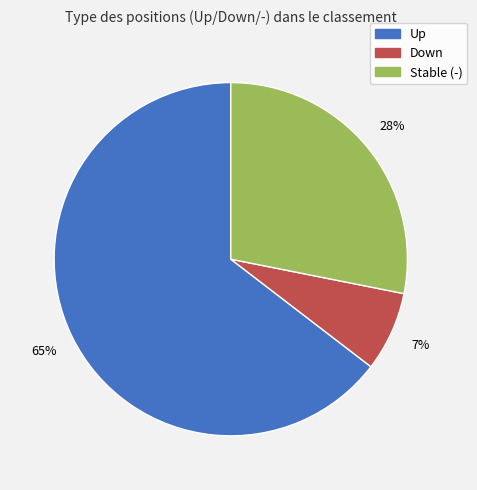

Does any single category account for the majority?

Yes